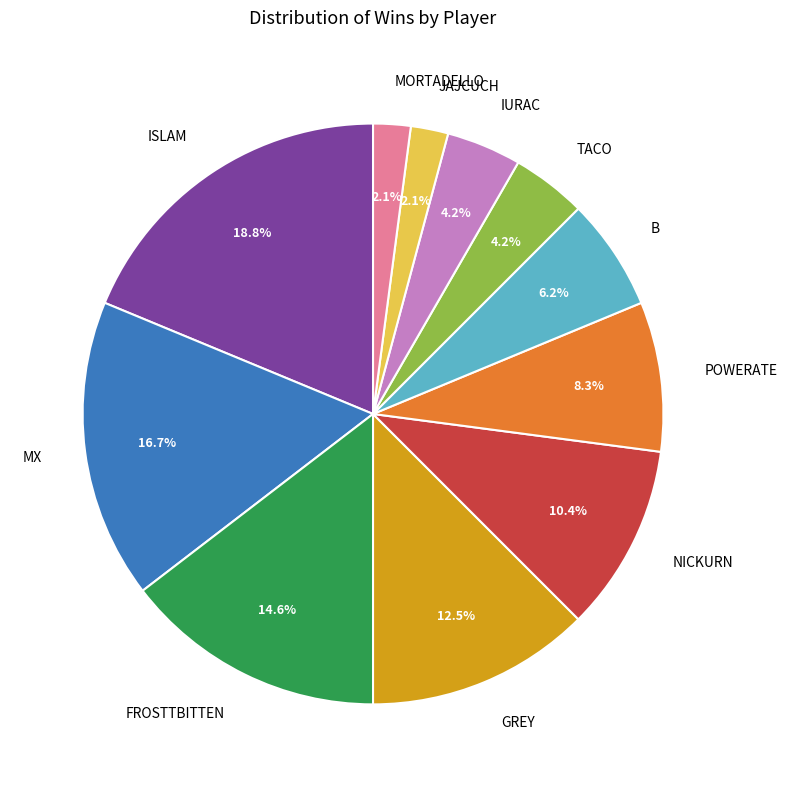

Which slice is the largest?

ISLAM